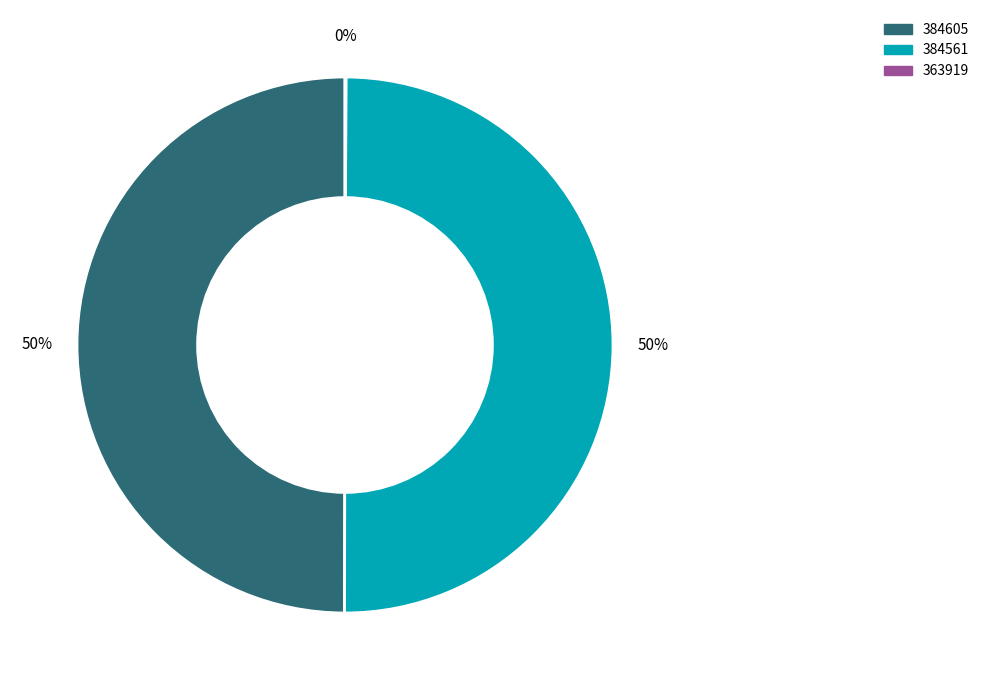

To the nearest percent, what is the average slice percentage?

33%